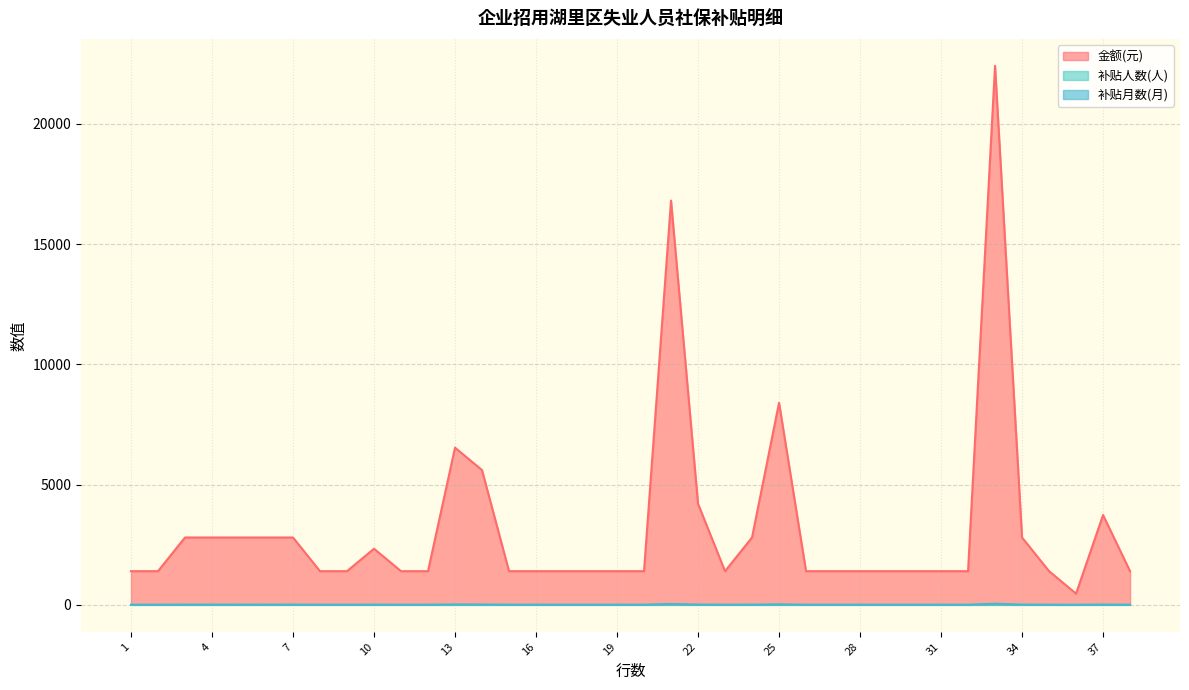

Reading left to right, what are all the values shown in this chart?

金额(元): 1400.7	1400.7	2801.4	2801.4	2801.4	2801.4	2801.4	1400.7	1400.7	2334.5	1400.7	1400.7	6536.6	5602.8	1400.7	1400.7	1400.7	1400.7	1400.7	1400.7	16808.4	4202.1	1400.7	2801.4	8404.2	1400.7	1400.7	1400.7	1400.7	1400.7	1400.7	1400.7	22411.2	2801.4	1400.7	466.9	3735.2	1400.7
补贴人数(人): 1.0	1.0	2.0	2.0	2.0	2.0	2.0	1.0	1.0	1.0	1.0	1.0	5.0	4.0	1.0	1.0	1.0	1.0	1.0	1.0	13.0	3.0	1.0	2.0	6.0	1.0	1.0	1.0	1.0	1.0	1.0	1.0	16.0	2.0	1.0	1.0	2.0	1.0
补贴月数(月): 3.0	3.0	6.0	6.0	6.0	6.0	6.0	3.0	3.0	5.0	3.0	3.0	14.0	12.0	3.0	3.0	3.0	3.0	3.0	3.0	36.0	9.0	3.0	6.0	18.0	3.0	3.0	3.0	3.0	3.0	3.0	3.0	48.0	6.0	3.0	1.0	8.0	3.0